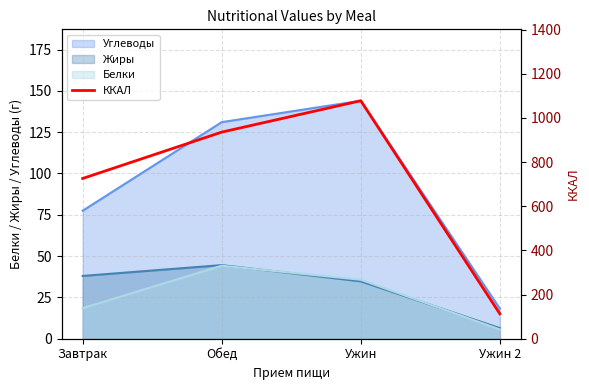

What value does the Жиры series have at Ужин?

34.7